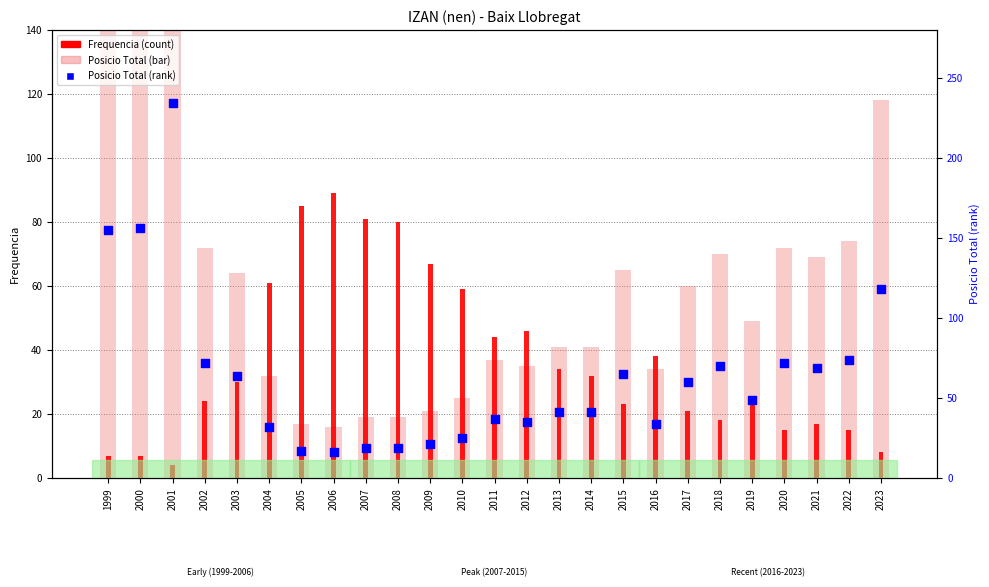

At which category is the sum across all series the highest?

2001